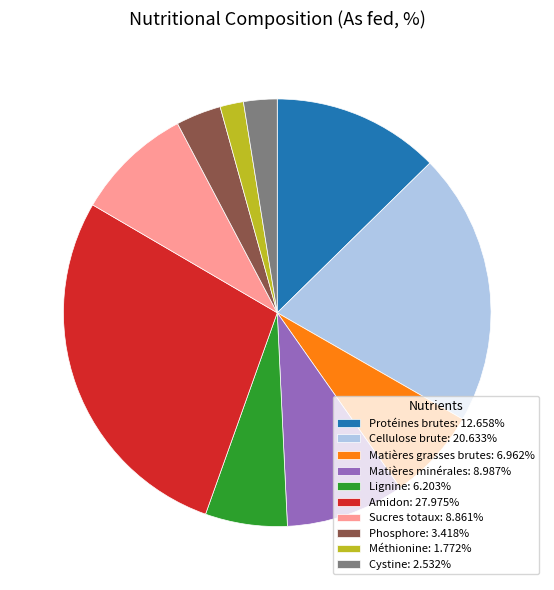

Is the sum of Lignine: 6.203% and Matières grasses brutes: 6.962% greater than half?

No